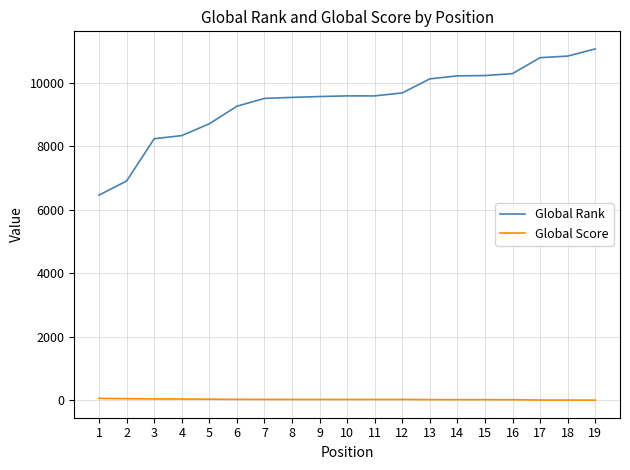

Rank the series by their maximum value, from highest to lowest.

Global Rank, Global Score